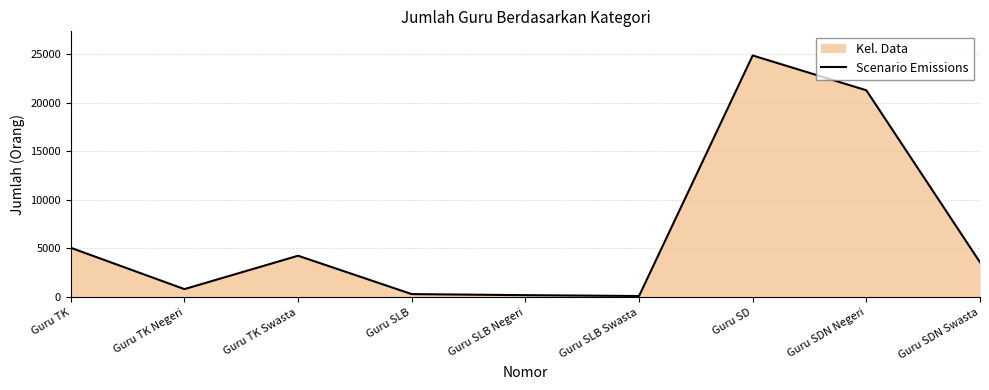

What is the maximum value shown in the chart?

24865